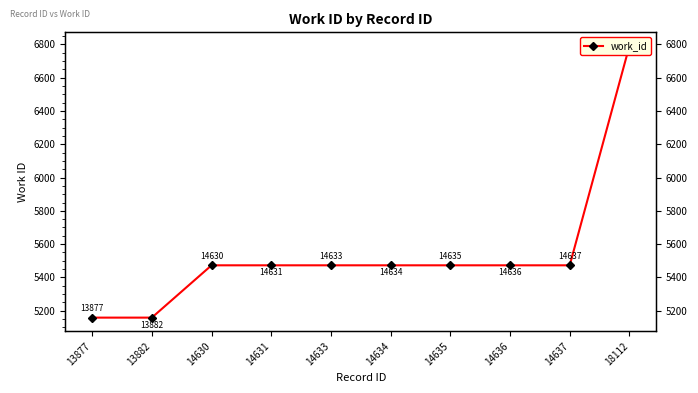

Which category has the highest value across all series?

18112